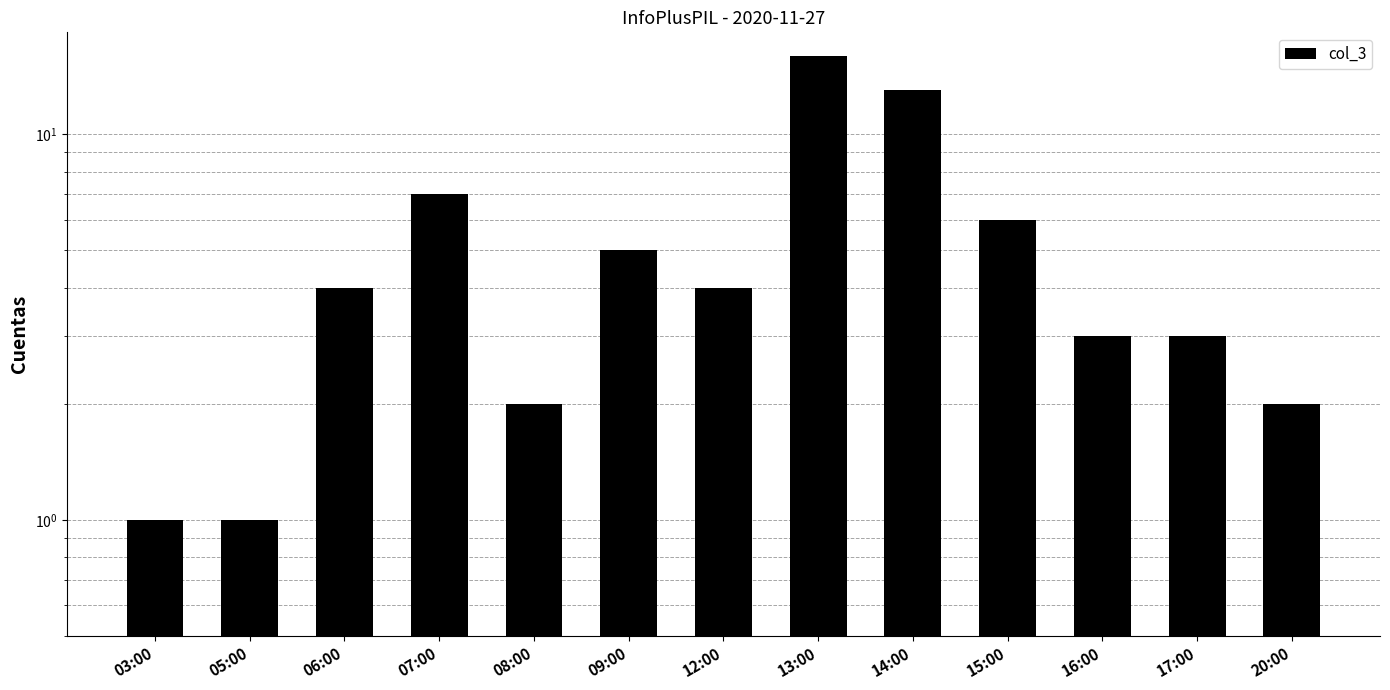

Where is the data nearest to the value 8?

07:00